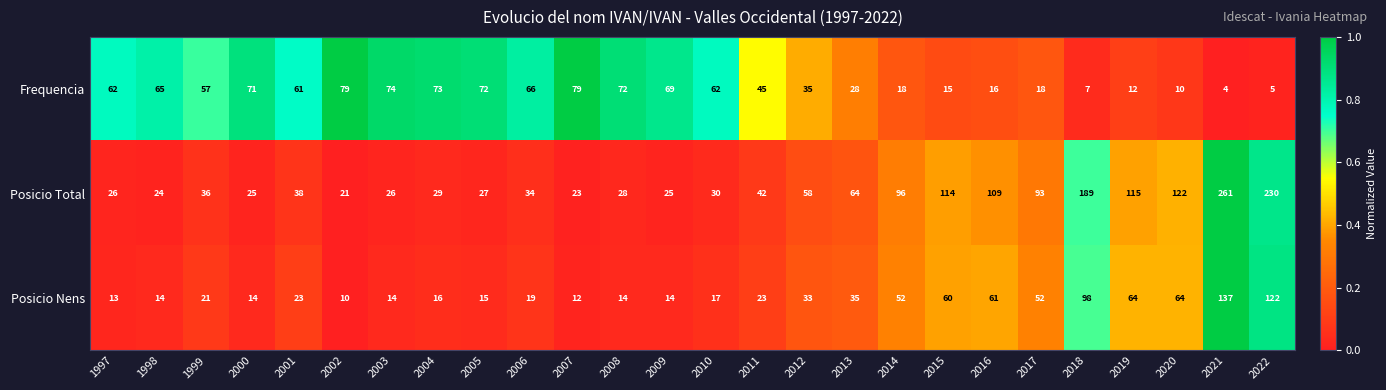

What is the sum of the Posicio Total values at 2015 and 1999?

150